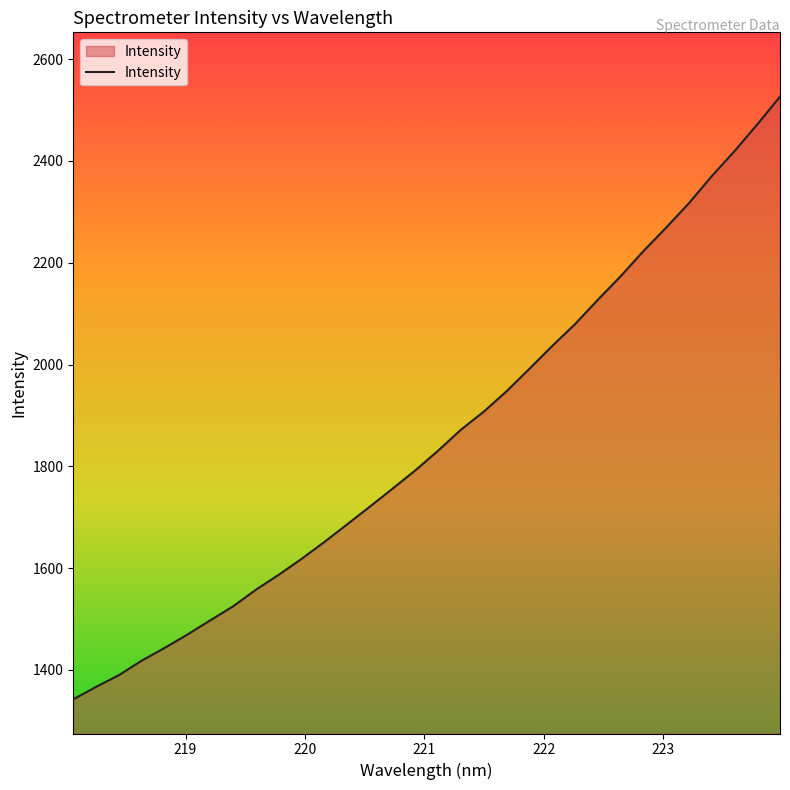

What is the smallest value displayed?

1342.0